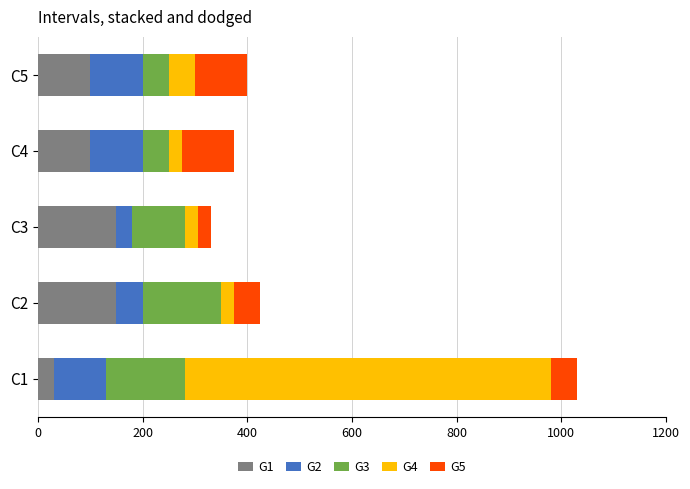

What is the total value across all series at C3?

330